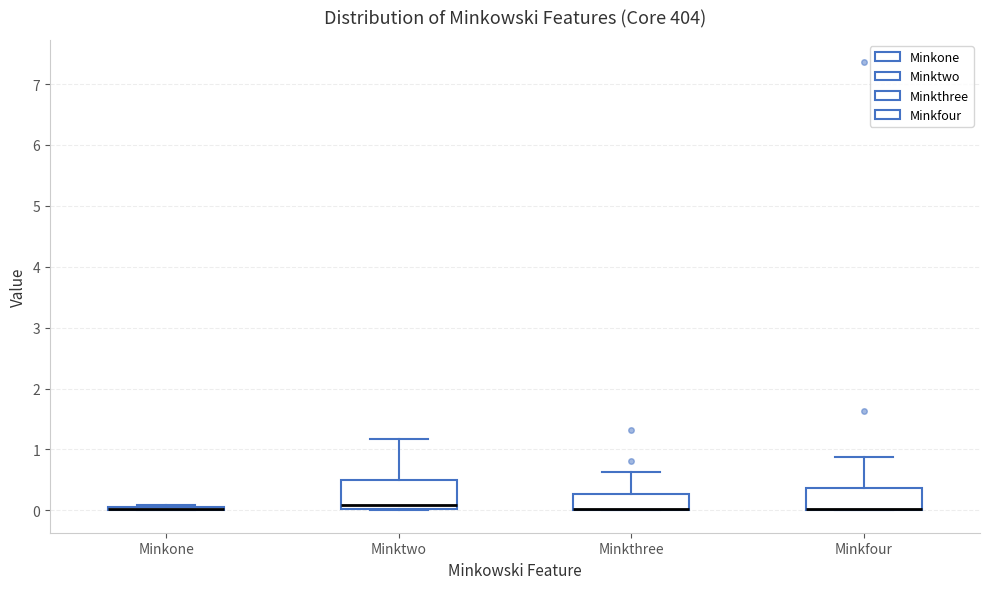

Which box is the tallest, from its lower edge to its upper edge?

Minktwo